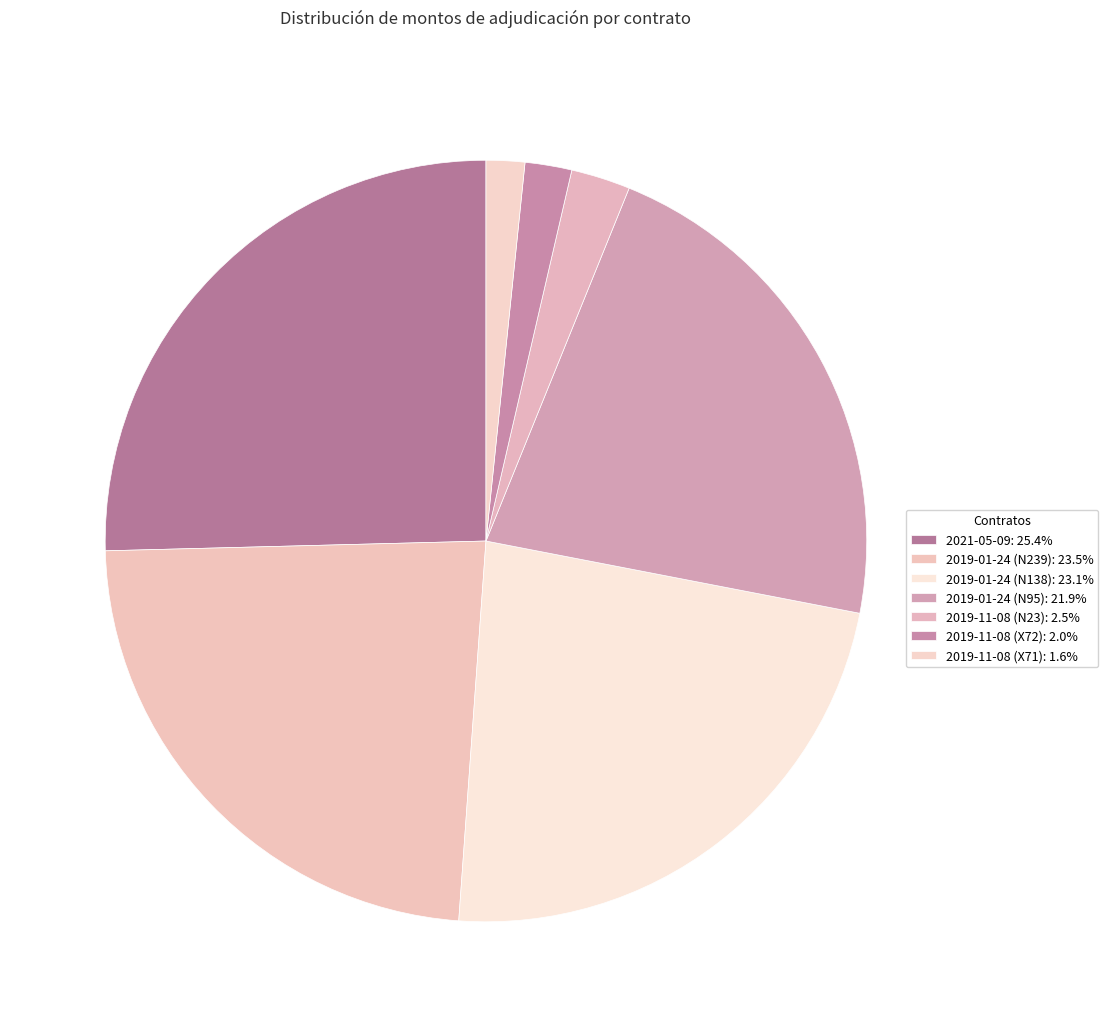

Count the number of slices in the pie.

7